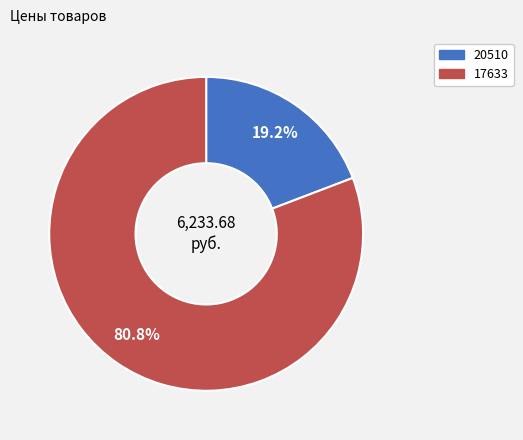

What is the ratio of the value at 17633 to the value at 20510?

4.2